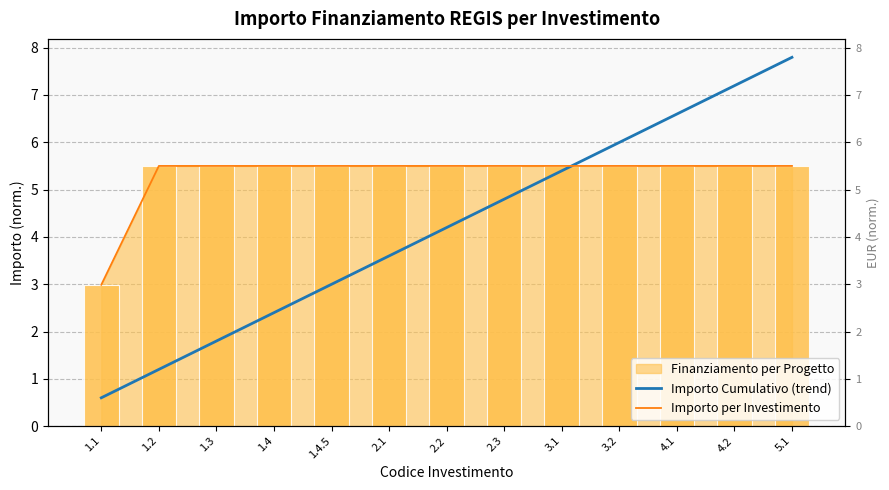

Where does the Importo per Investimento series first go above 5?

1.2